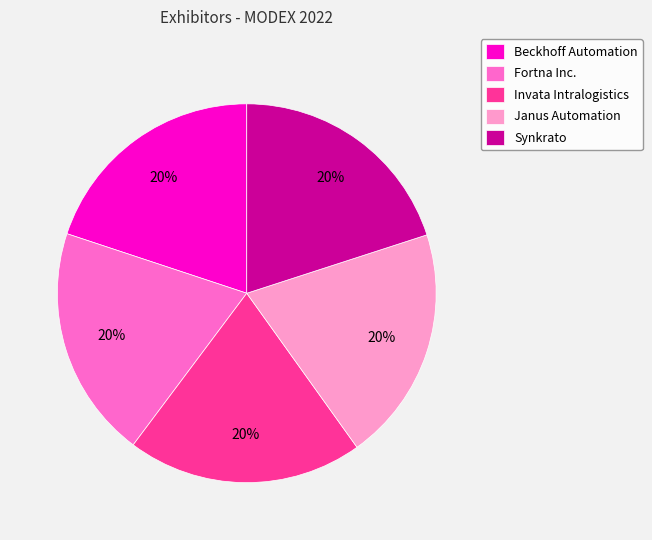

How many slices are in this pie chart?

5